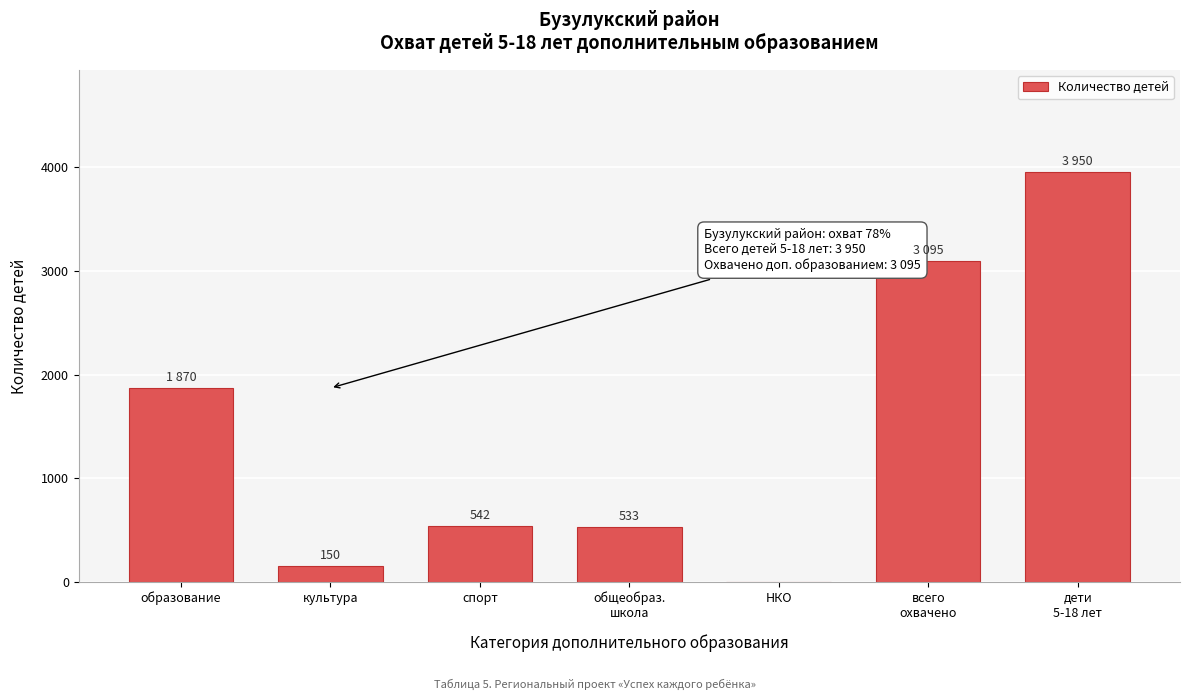

What is the sum of all values?

10140